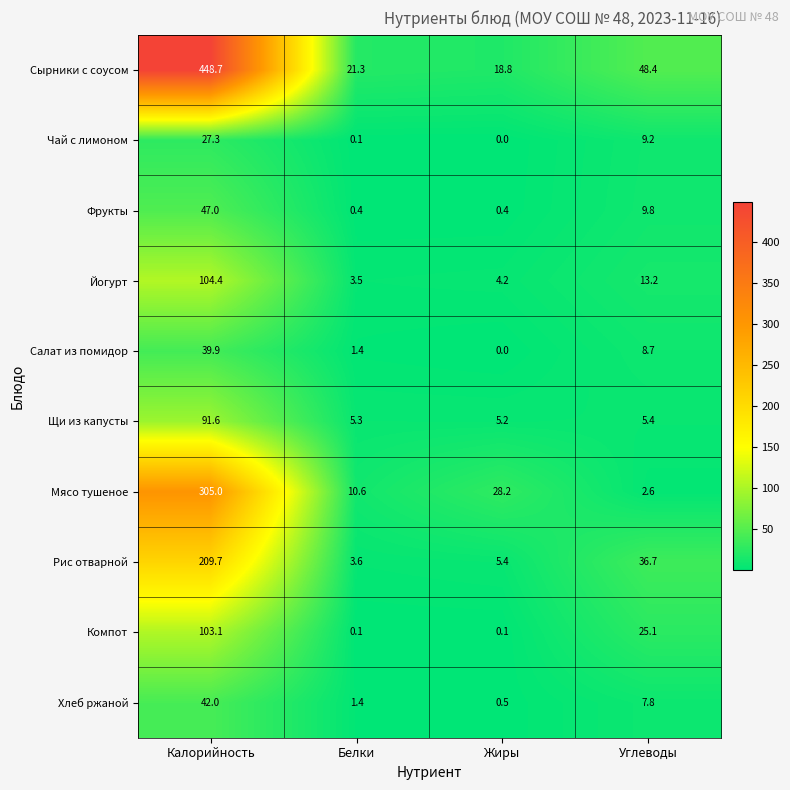

The Щи из капусты series shows 8.8 at Белки. True or false?

False